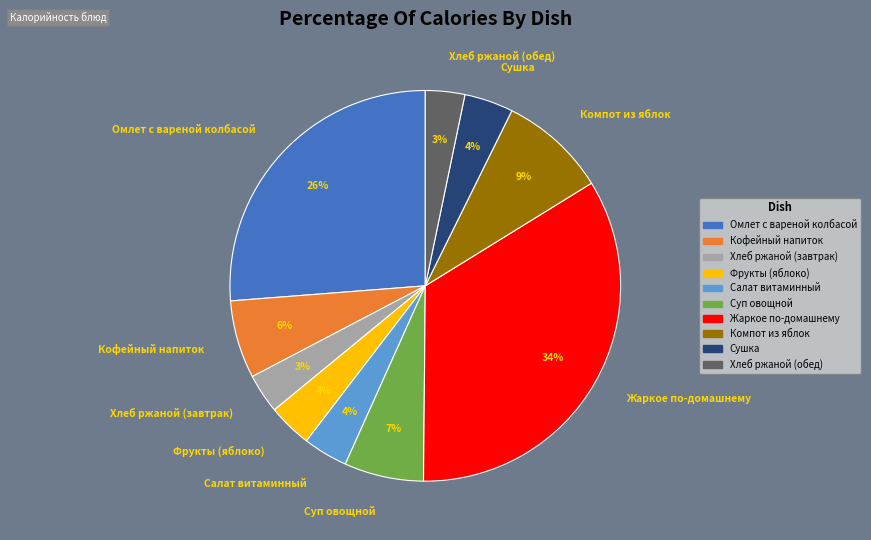

To the nearest percent, what is the difference between the largest and smallest slice percentages?

31%